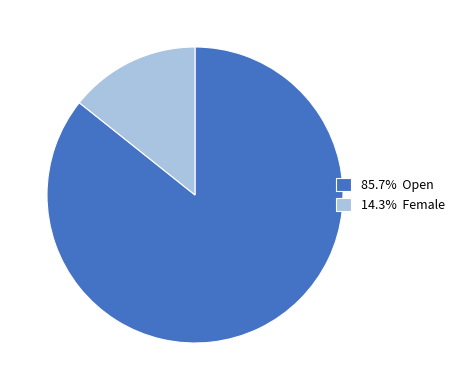

Does 14.3% Female account for over 50% of the chart?

No